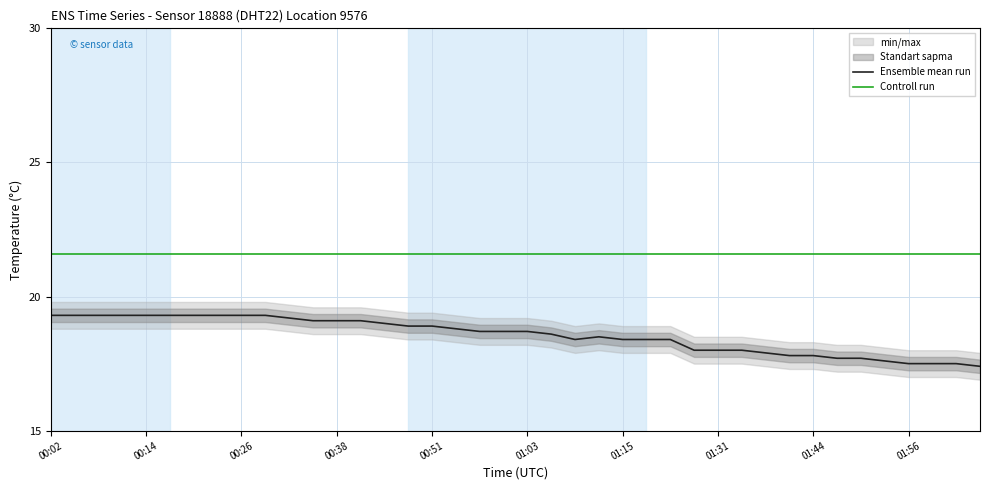

The Ensemble mean run series shows 31.2 at 00:14. True or false?

False